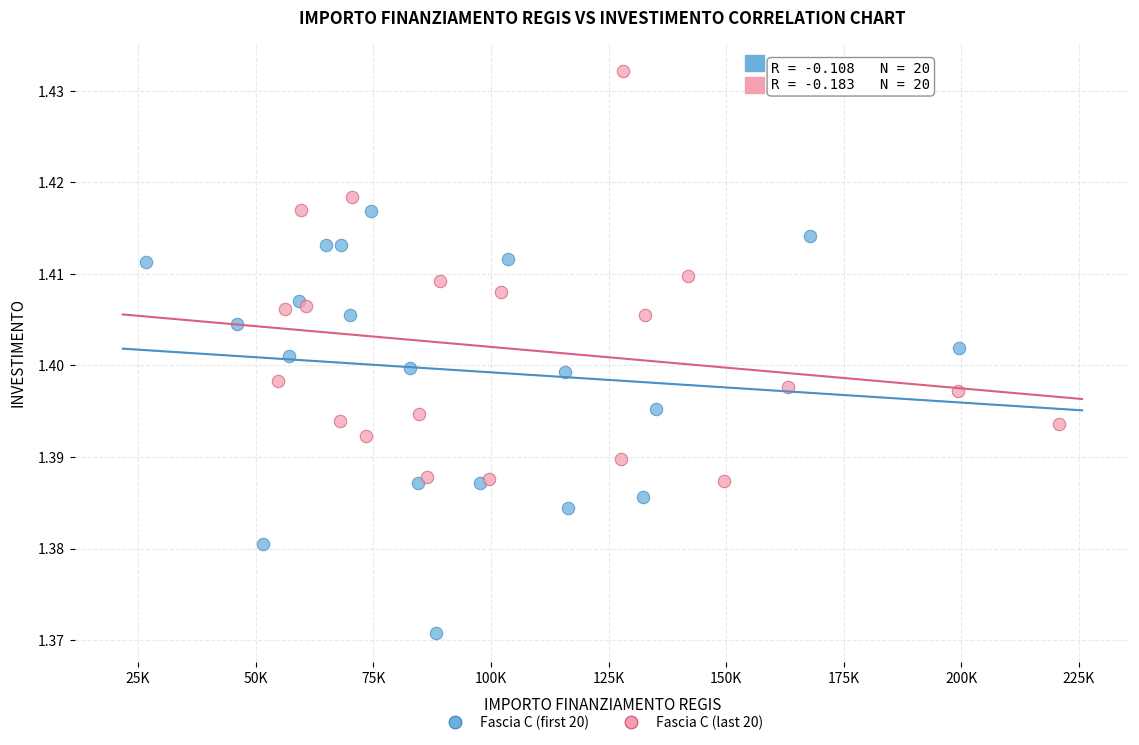

Which series has the largest Y range (max minus min)?

Fascia C (first 20)